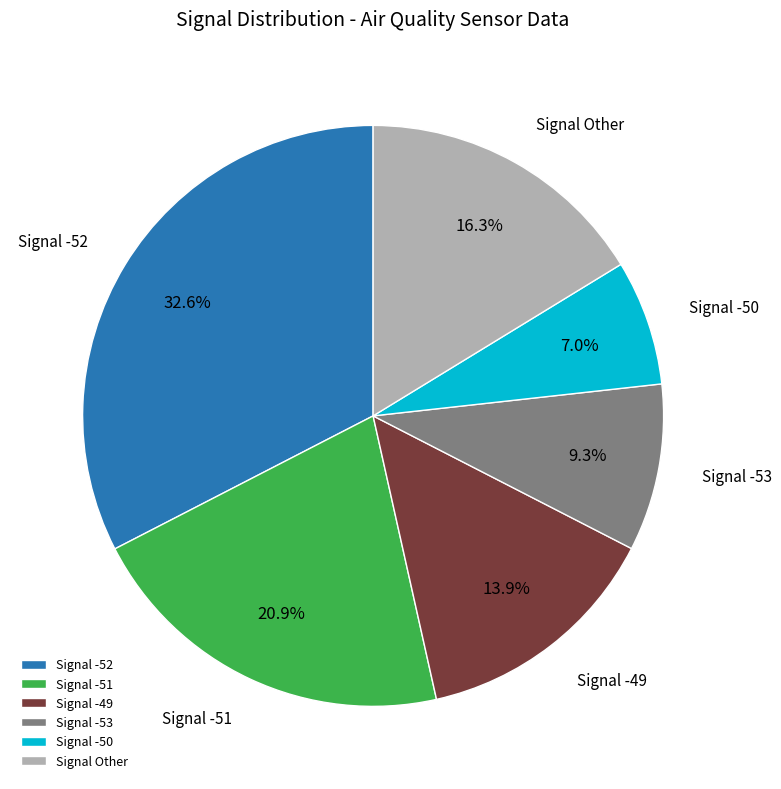

Does any single category account for the majority?

No